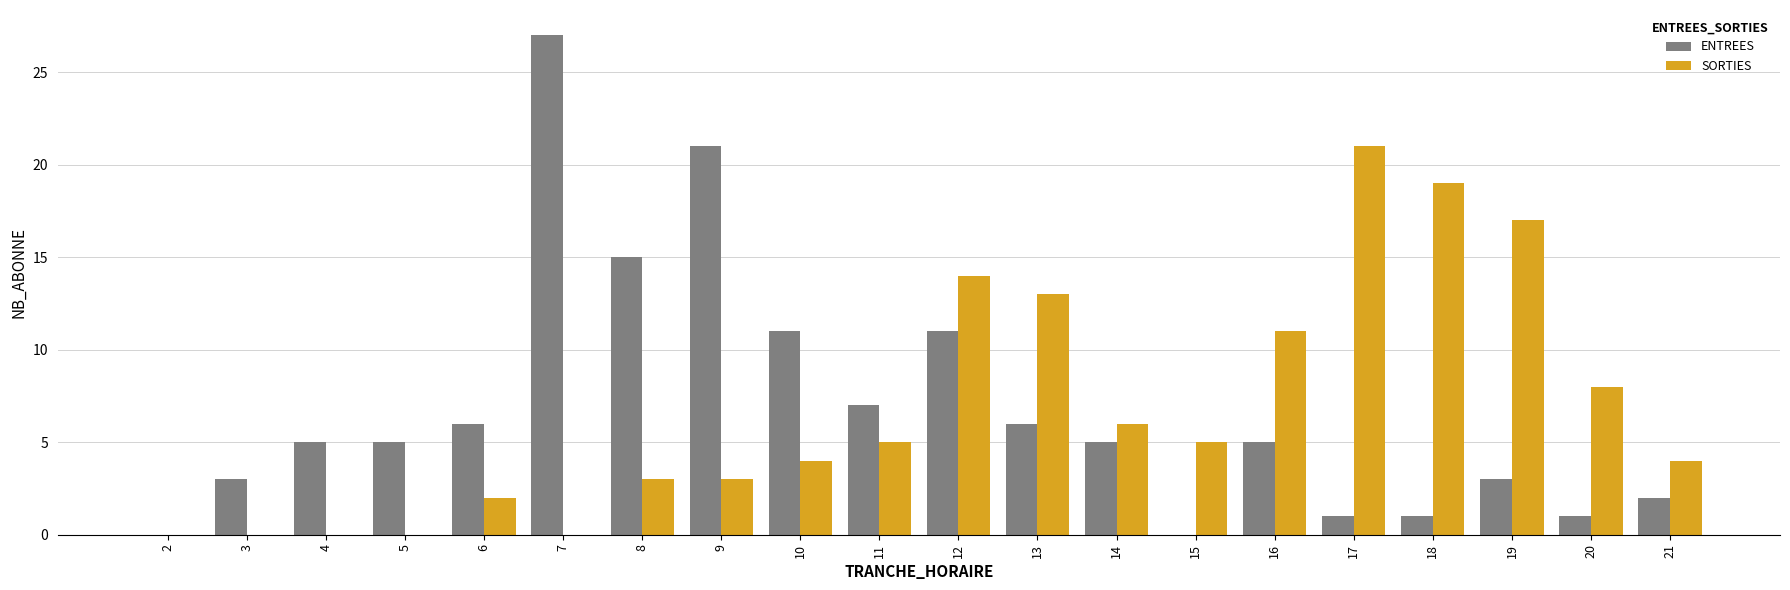

What is the total value across all series at 8?

18